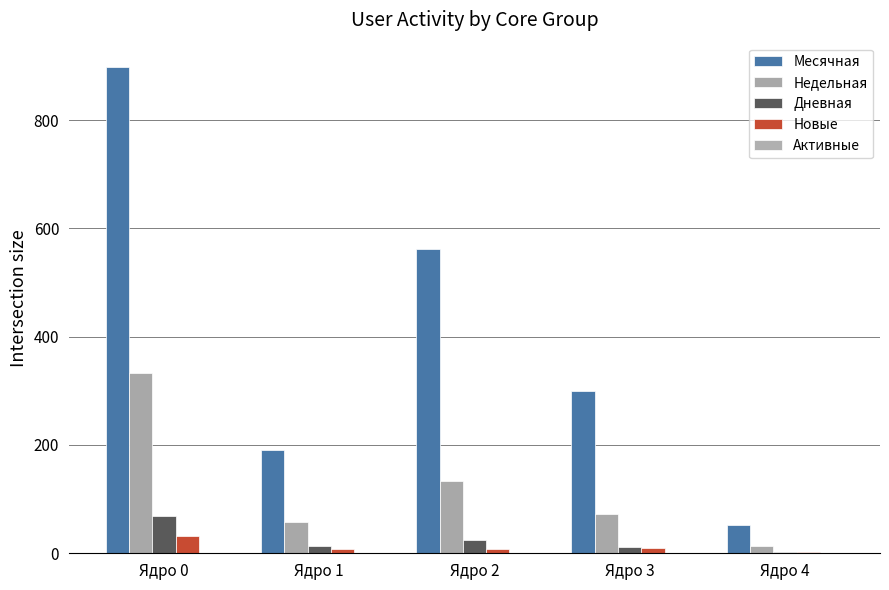

Is the value of Недельная at Ядро 3 greater than the value of Дневная at Ядро 1?

Yes